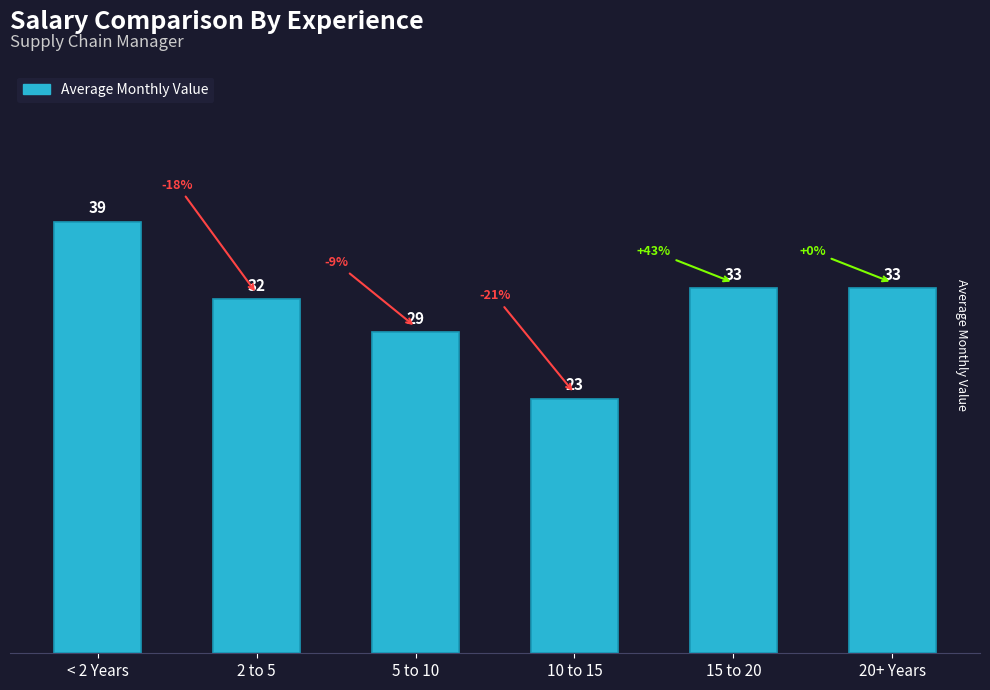

What is the difference between the maximum and minimum values?

16